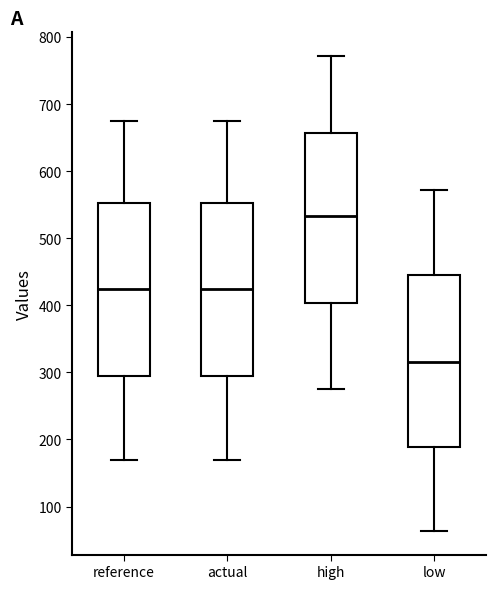

Reading left to right, read every box against the y-axis: the position of its median line, the range the box covers, and the ends of its whiskers. The values are not printed on the chart, so give them approximately, as read against the axis.

reference: median 420, box 300 to 550, whiskers 170 to 670
actual: median 420, box 300 to 550, whiskers 170 to 670
high: median 530, box 400 to 660, whiskers 280 to 770
low: median 320, box 190 to 440, whiskers 60 to 570